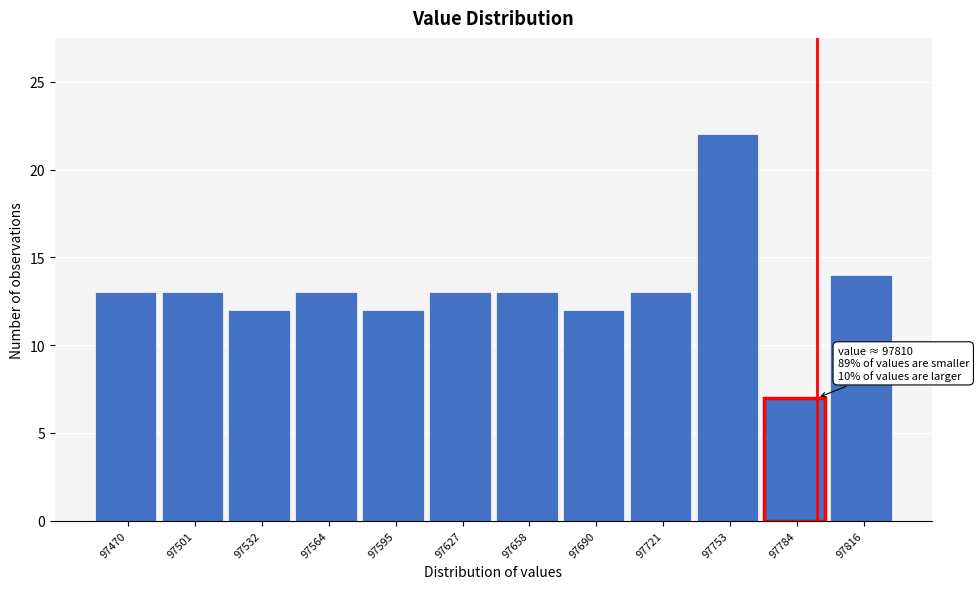

Reading left to right, what are all the values shown in this chart?

13	13	12	13	12	13	13	12	13	22	7	14